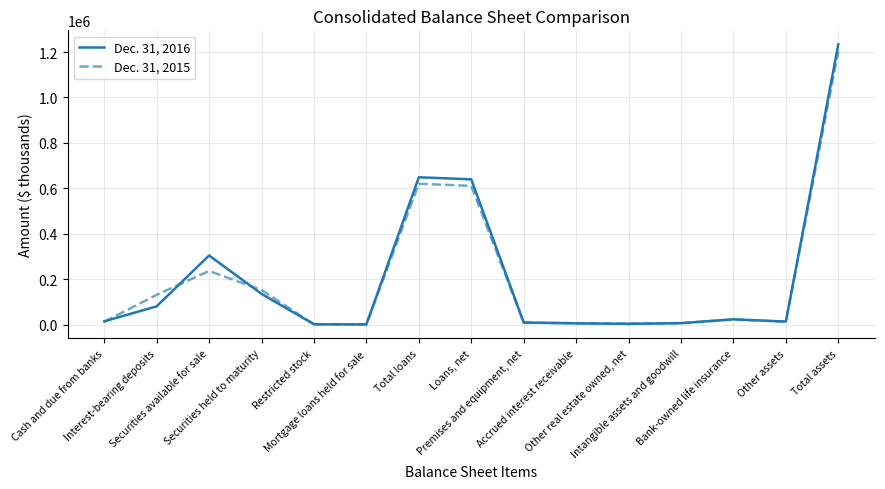

Is the value of Dec. 31, 2016 at Securities available for sale greater than the value of Dec. 31, 2015 at Mortgage loans held for sale?

Yes